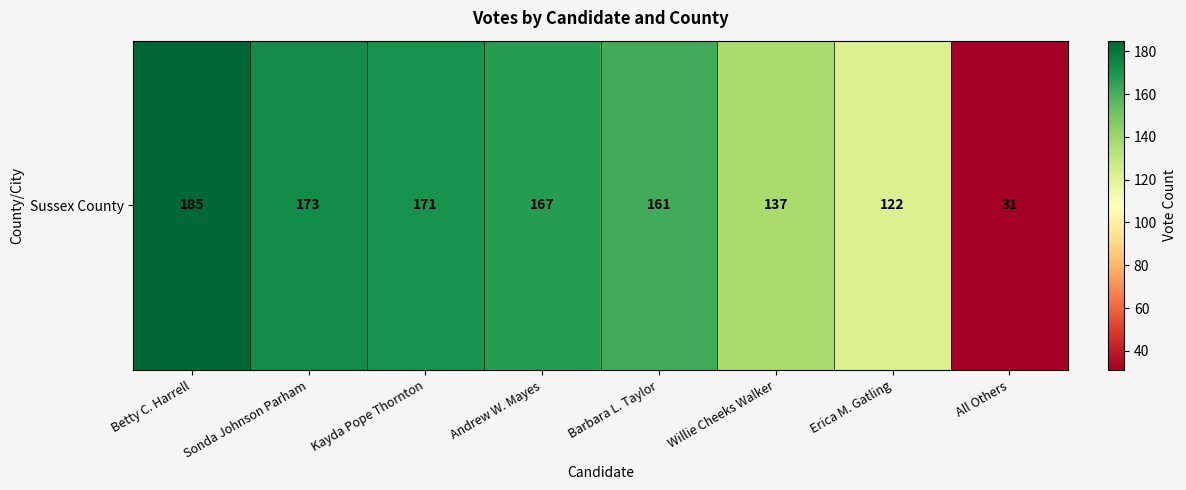

What is the smallest value displayed?

31